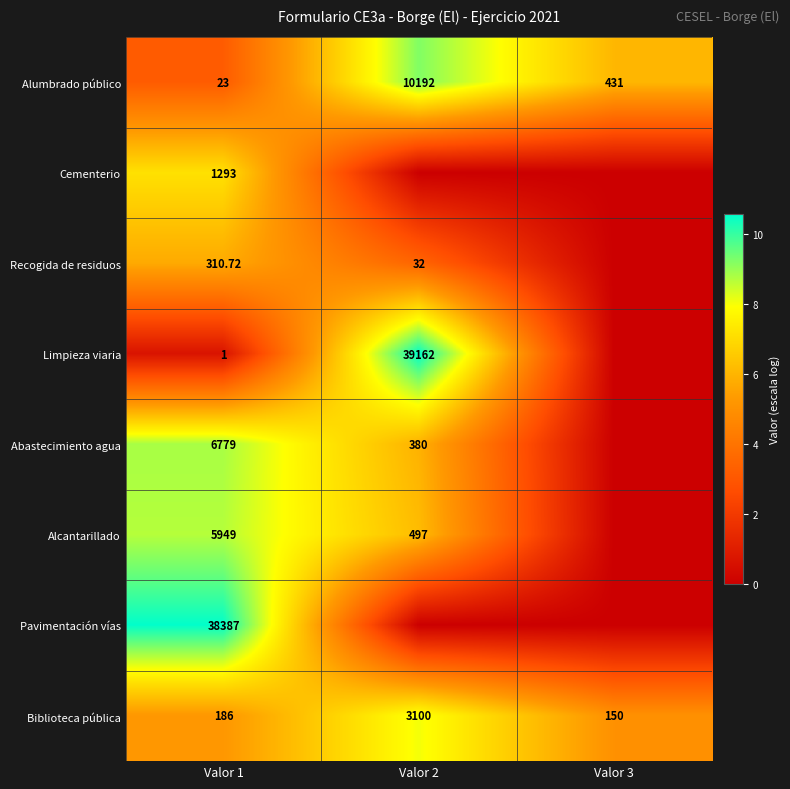

At which category is the sum across all series the highest?

Valor 1